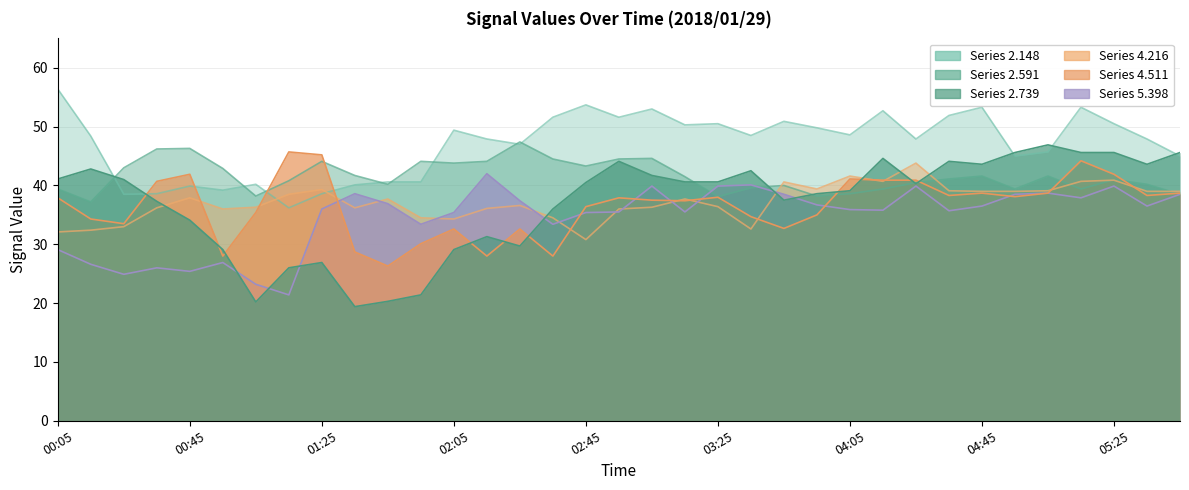

At which category does 2.148 reach its first local peak?

00:45